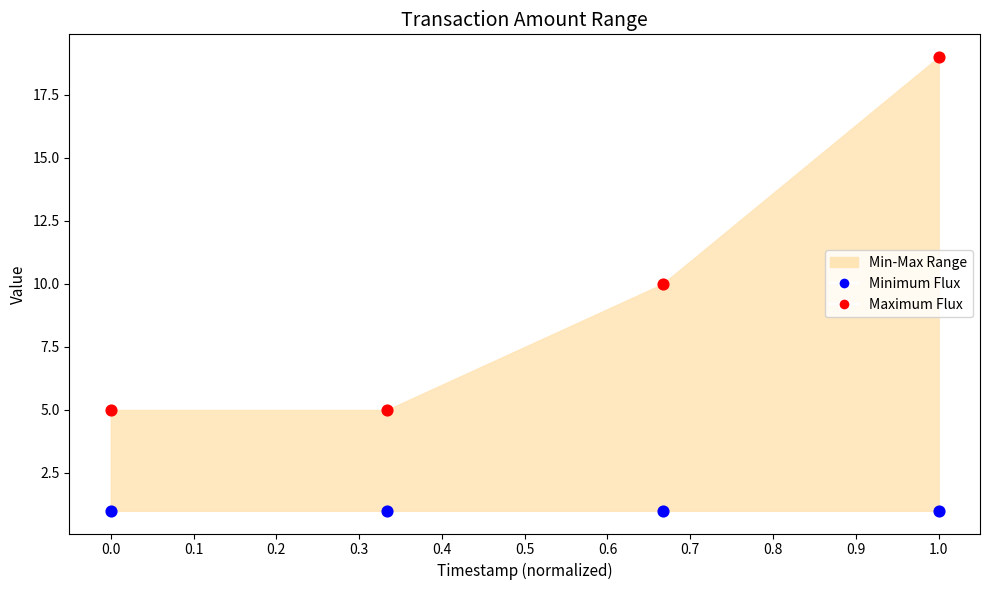

Across all data points, what is the average Y value?

5